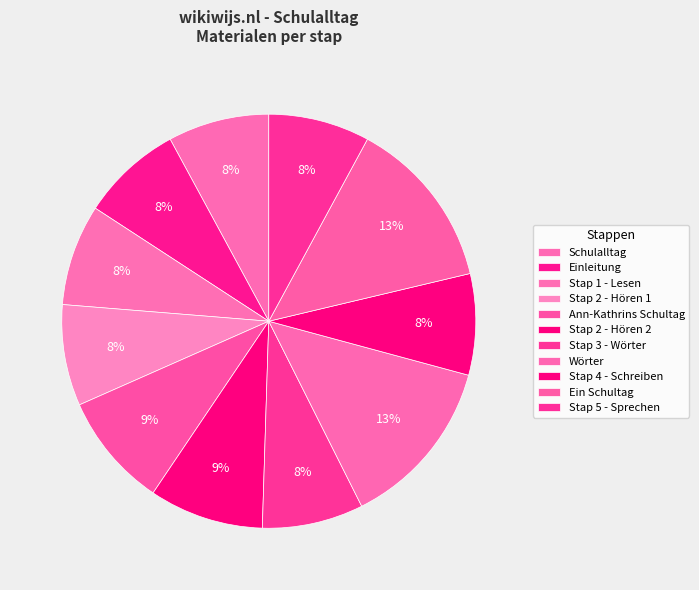

Count the number of slices in the pie.

11